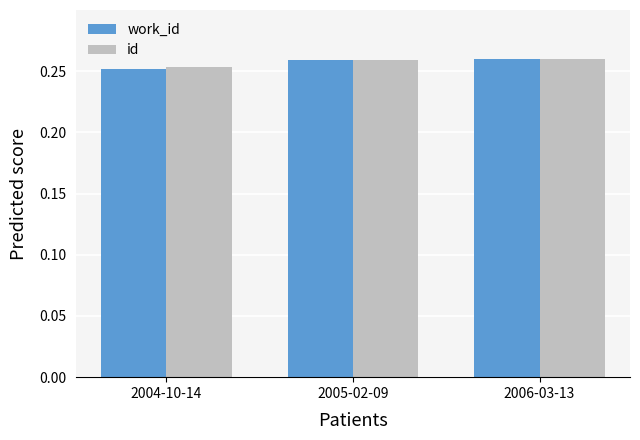

What is the total value across all series at 2005-02-09?

0.5